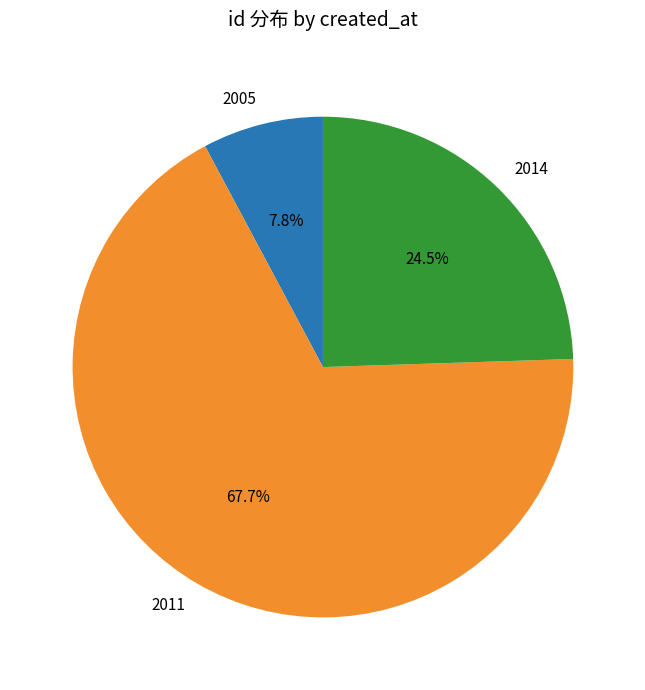

Does any single category account for the majority?

Yes